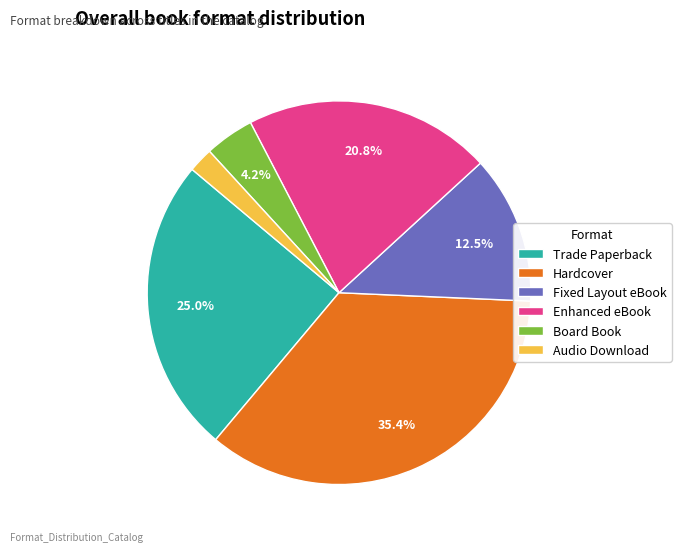

Does any single category account for the majority?

No